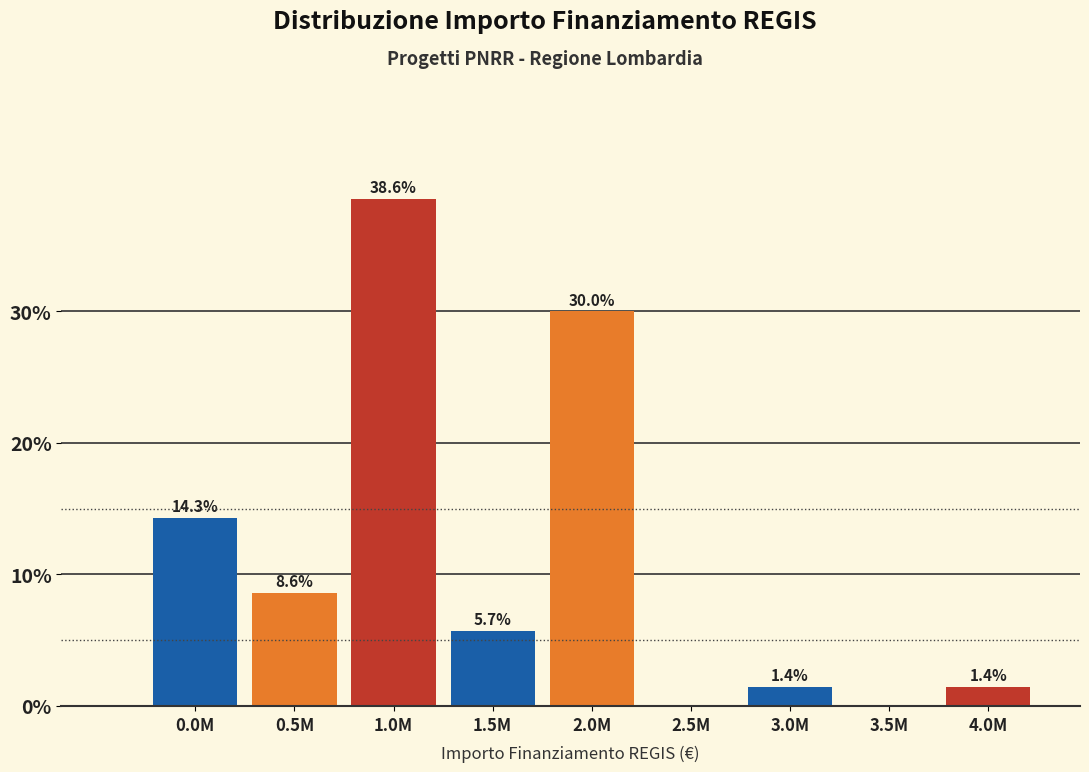

Reading right to left, list all the values displayed in this chart.

4.0M=1.4	3.5M=0.0	3.0M=1.4	2.5M=0.0	2.0M=30.0	1.5M=5.7	1.0M=38.6	0.5M=8.6	0.0M=14.3